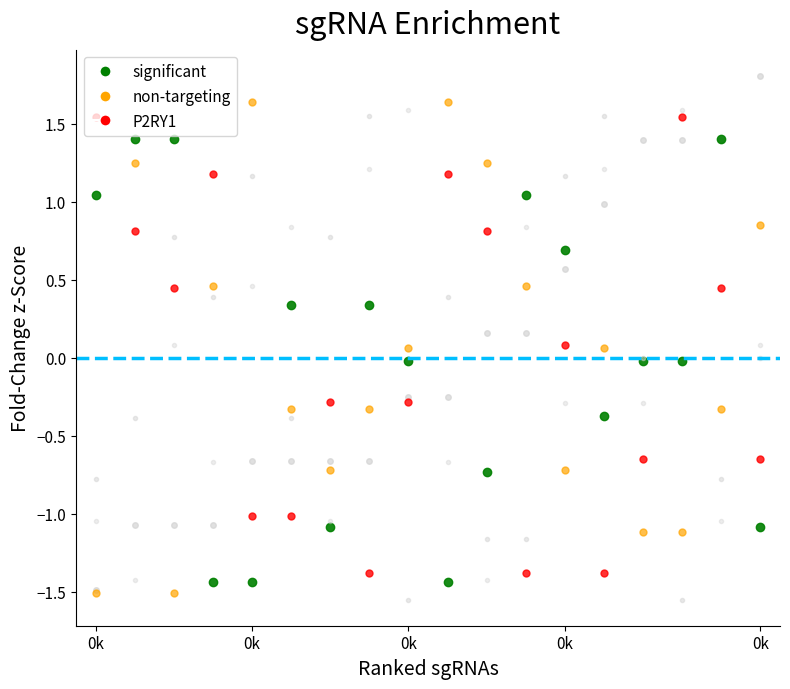

How many distinct data groups are displayed?

6